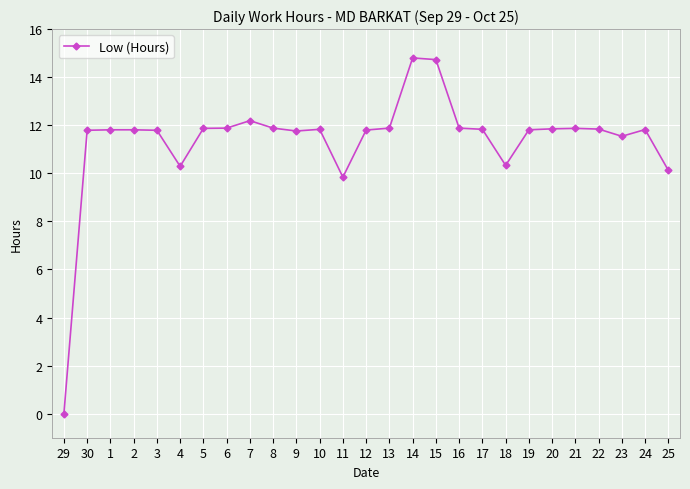

What is the label of the 6th point from the right?

20